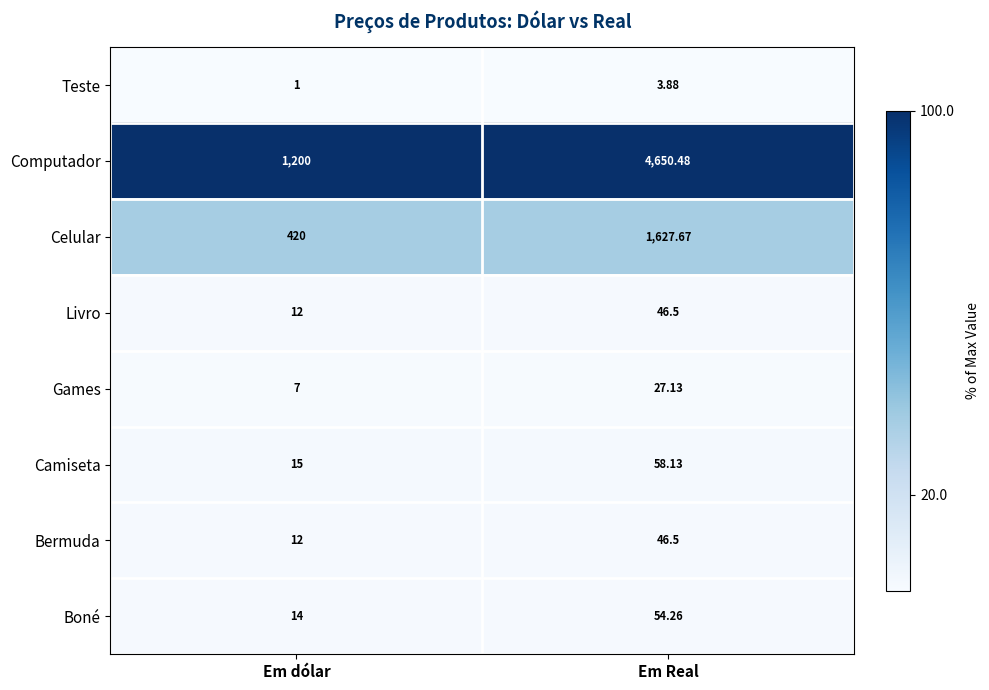

At which category does the chart reach its minimum across all series?

Em dólar